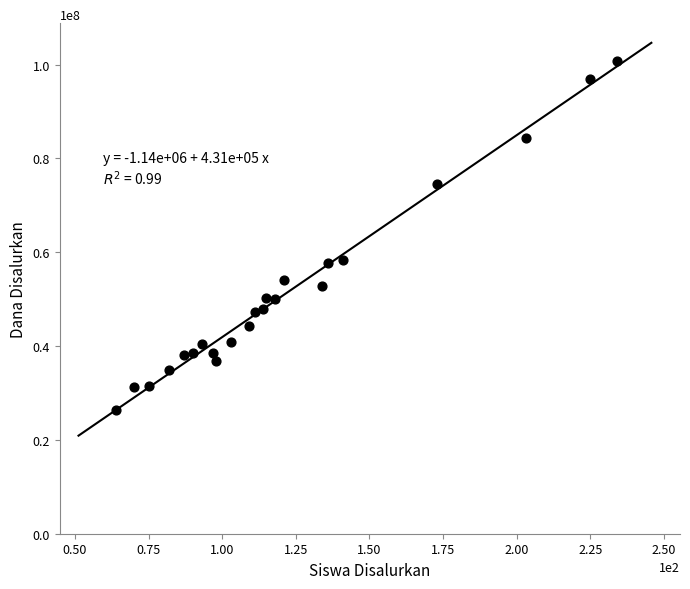

What is the range of X values (max minus min)?

170